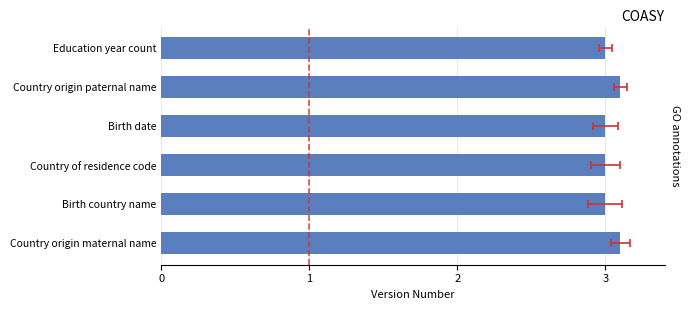

List the labels in order of value, smallest first.

Birth country name, Country of residence code, Birth date, Education year count, Country origin maternal name, Country origin paternal name